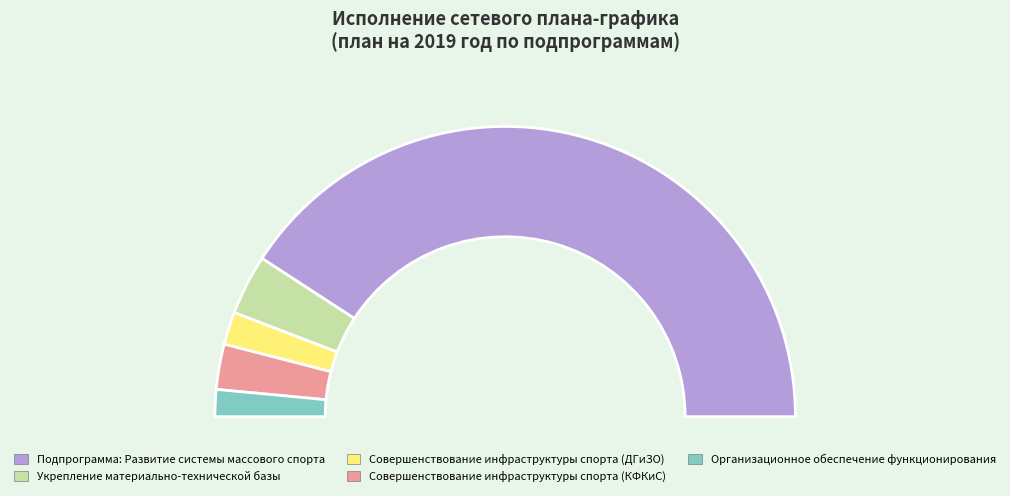

What percentage do Организационное обеспечение функционирования and Совершенствование инфраструктуры спорта (КФКиС) together represent?

8.0%